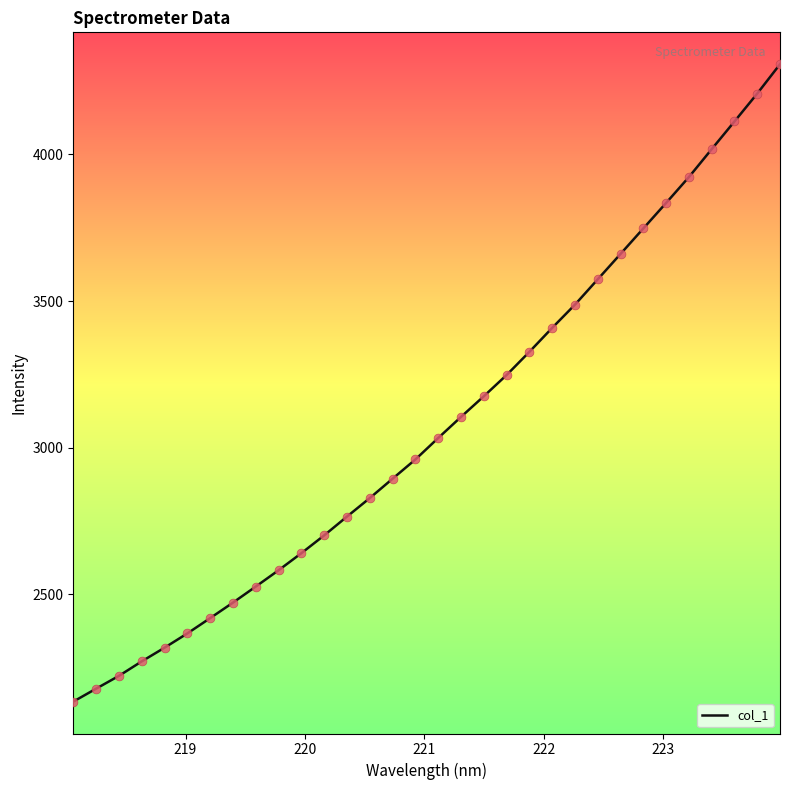

What is the maximum value shown in the chart?

4307.7